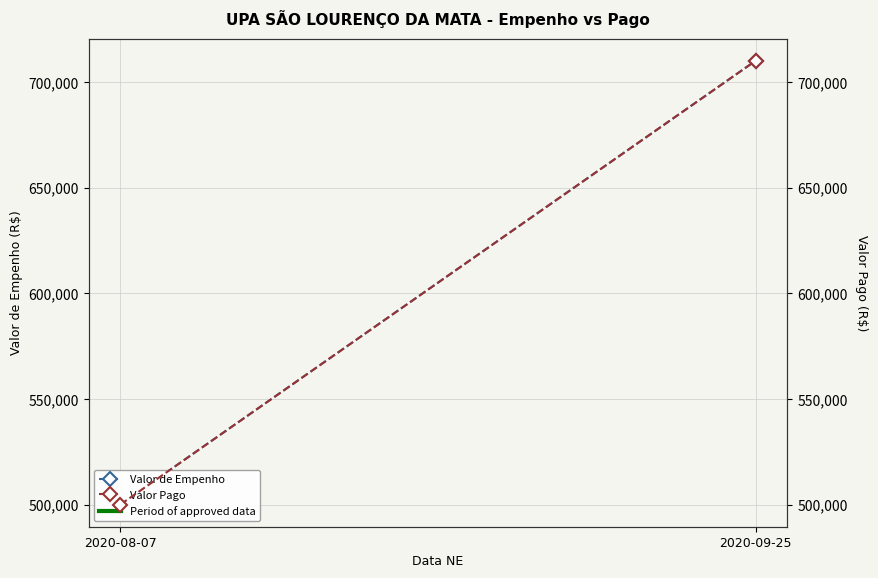

At 2020-09-25, list the series in order from smallest to largest.

Valor de Empenho, Valor Pago